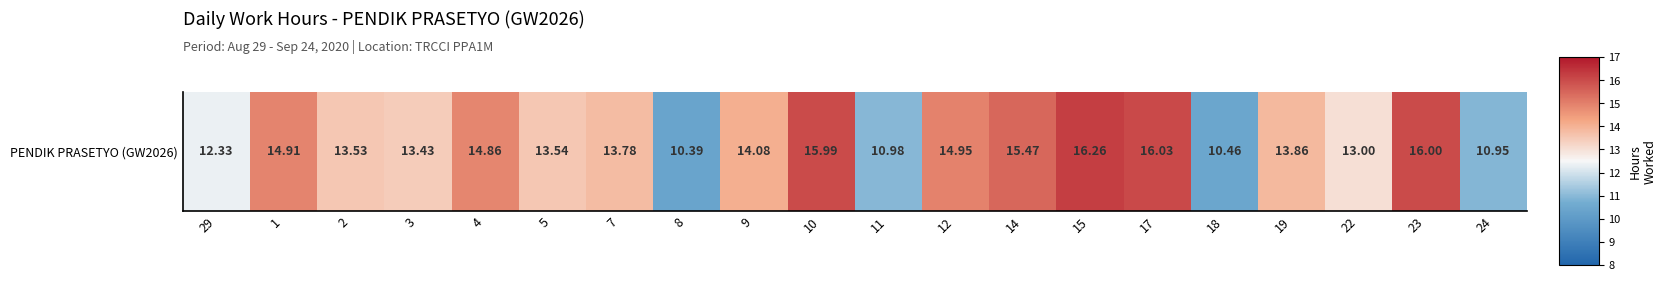

How many data points are less than 13?

5